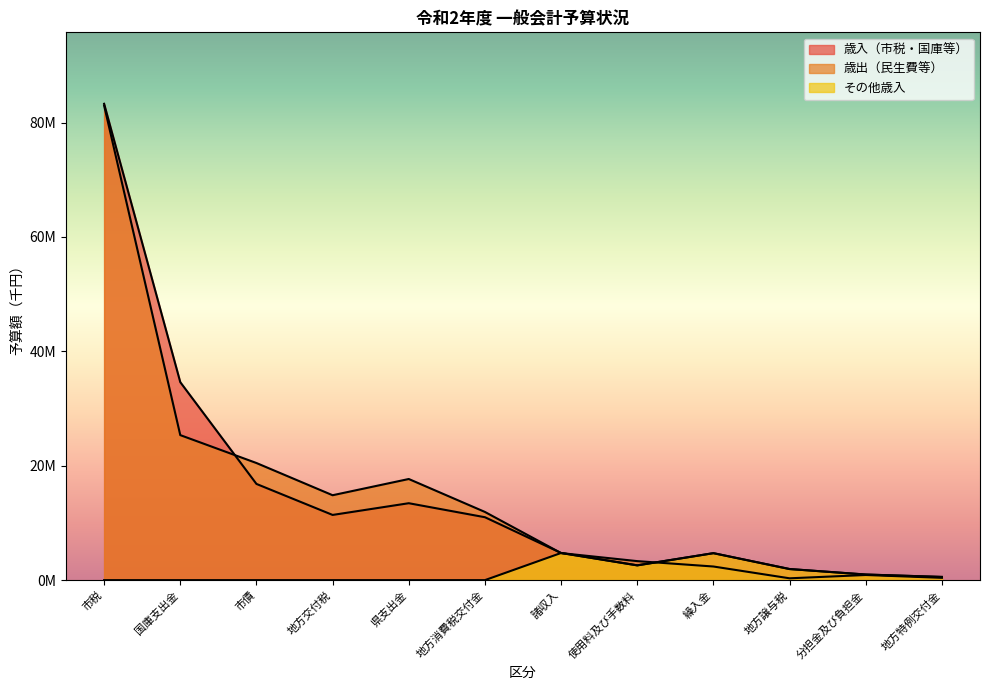

Does the chart display data point markers on the line(s)?

No